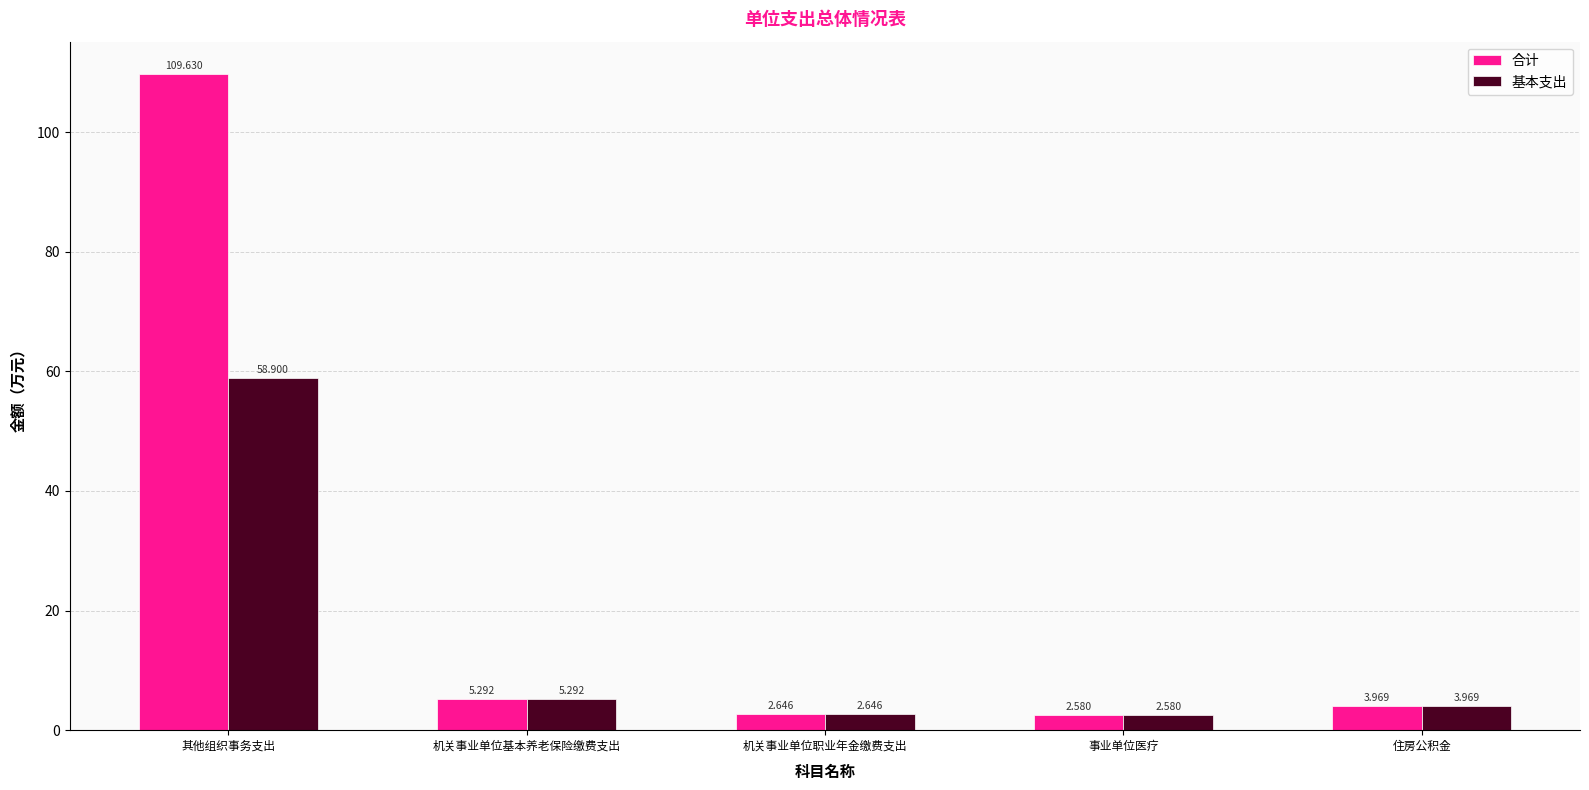

Which series has the widest spread of values?

合计